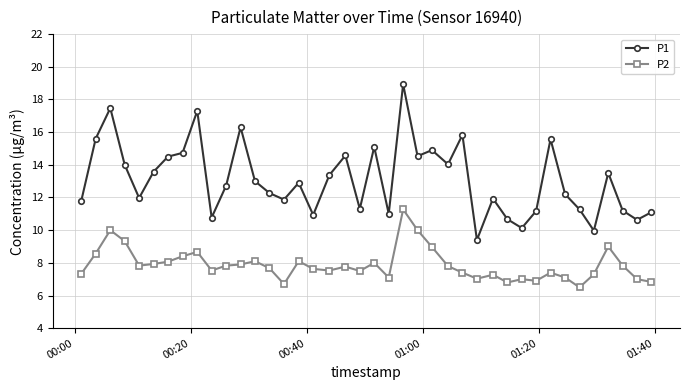

True or false: P2 has more than 0 points higher than both neighbors.

True